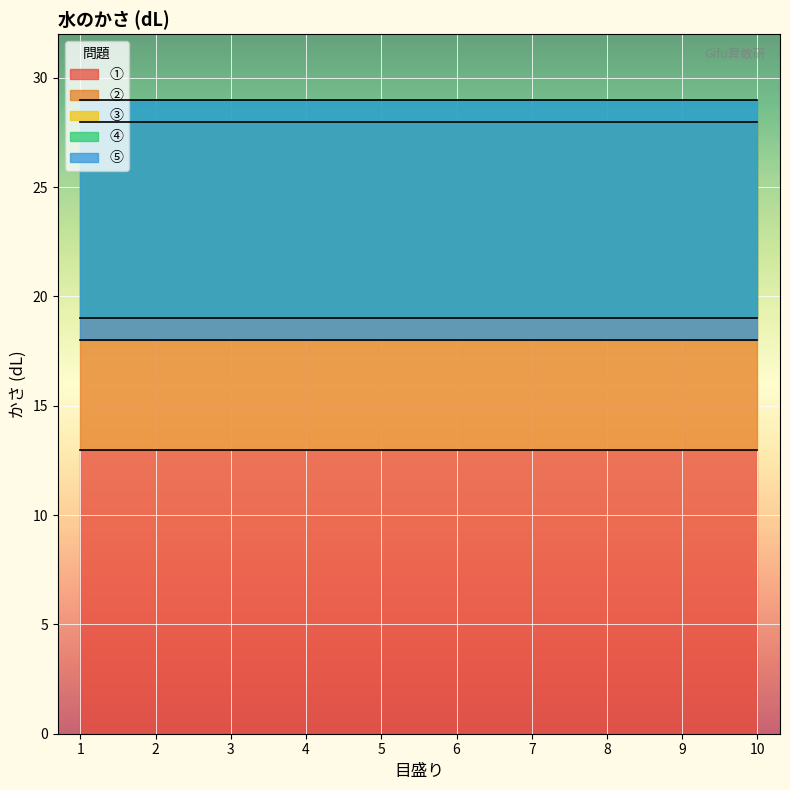

Reading left to right, transcribe all the data shown in this chart.

①: 1=13	2=13	3=13	4=13	5=13	6=13	7=13	8=13	9=13	10=13
②: 1=28	2=28	3=28	4=28	5=28	6=28	7=28	8=28	9=28	10=28
③: 1=19	2=19	3=19	4=19	5=19	6=19	7=19	8=19	9=19	10=19
④: 1=29	2=29	3=29	4=29	5=29	6=29	7=29	8=29	9=29	10=29
⑤: 1=18	2=18	3=18	4=18	5=18	6=18	7=18	8=18	9=18	10=18